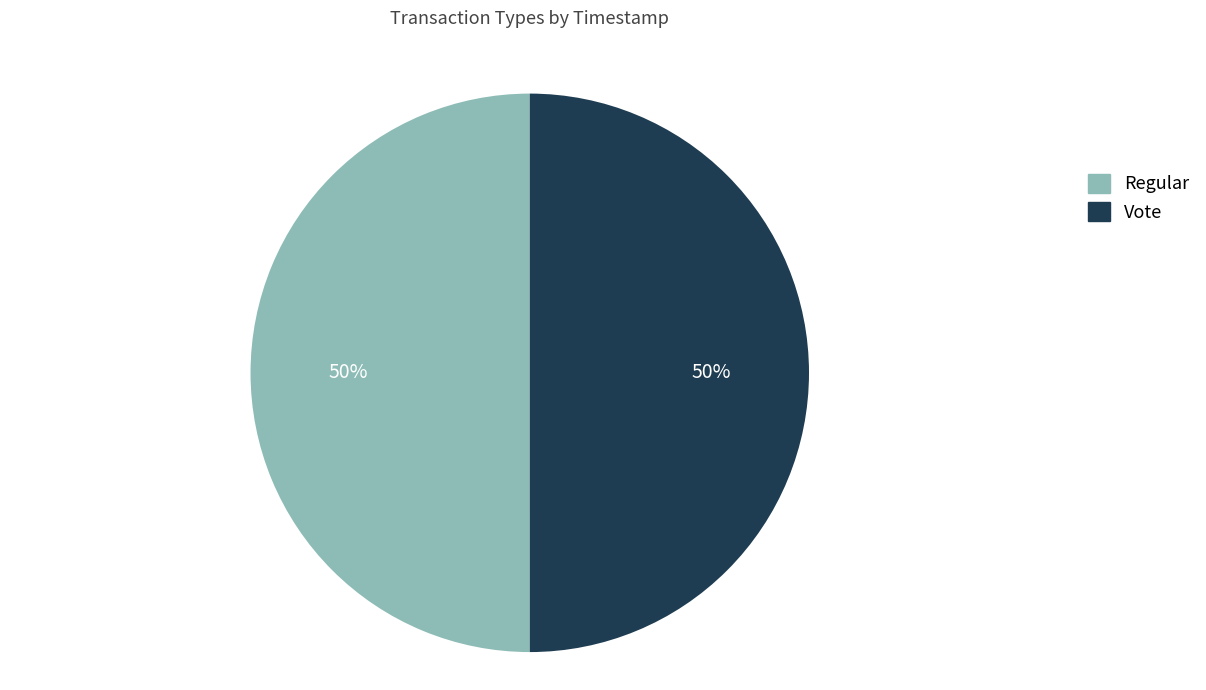

The Regular slice represents 50% of the pie. True or false?

True